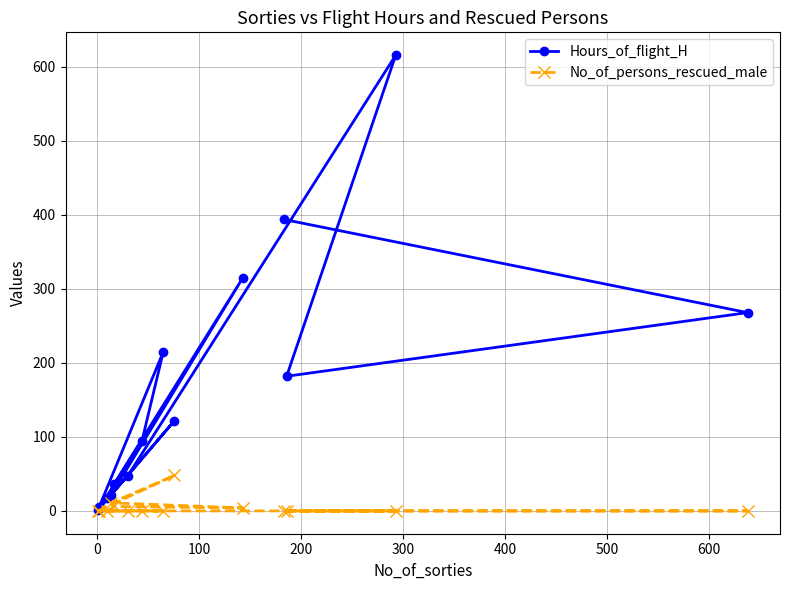

Reading left to right, extract all data points from this chart.

Hours_of_flight_H: 17	37	315	22	122	1	94	215	5	47	616	182	268	394
No_of_persons_rescued_male: 0	6	4	11	48	0	0	0	0	0	0	0	0	0